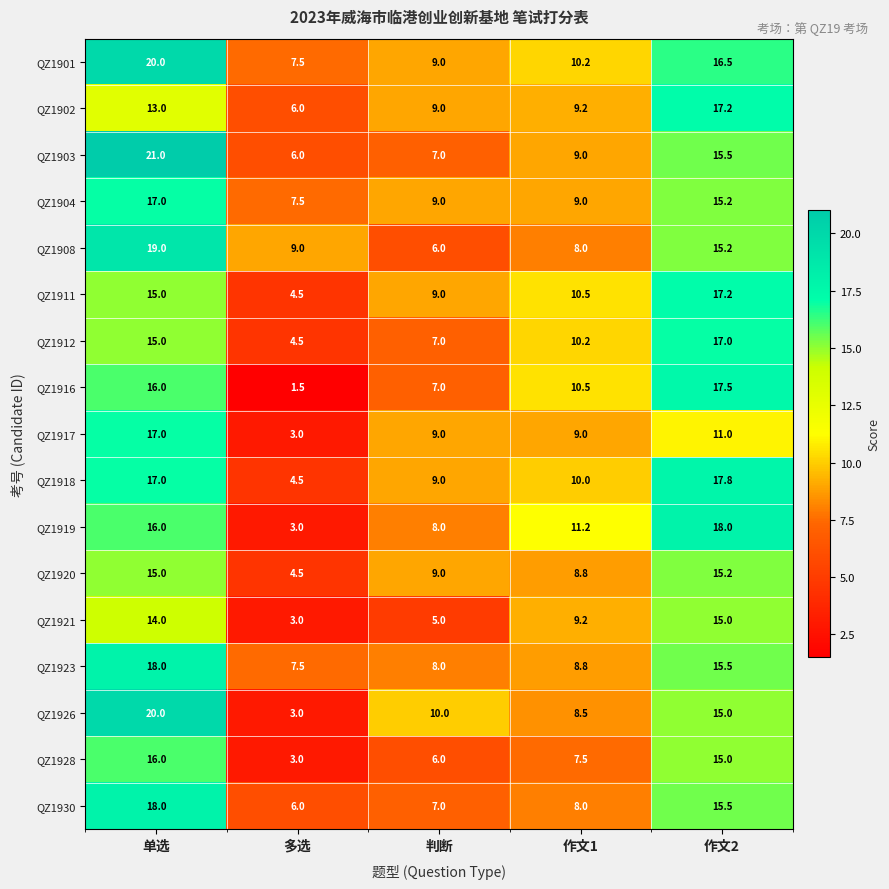

What is the total value across all series at 单选?

287.0